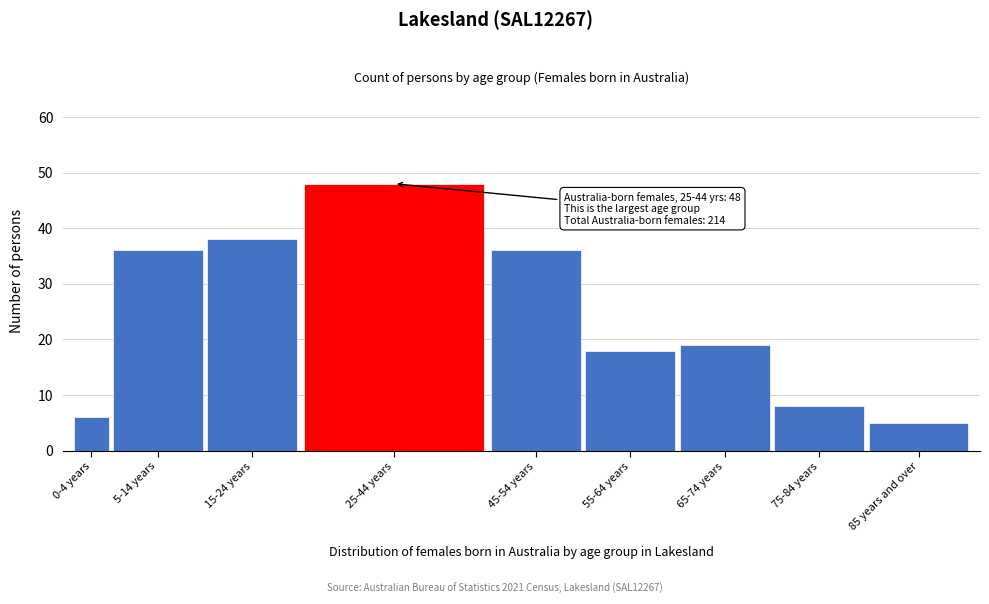

Reading left to right, list all the values displayed in this chart.

6	36	38	48	36	18	19	8	5